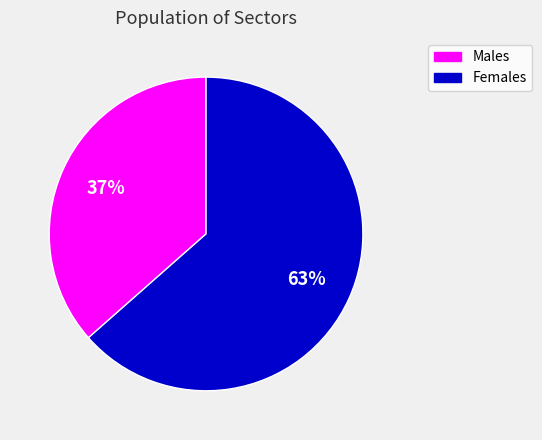

What is the largest slice in the pie chart?

Females